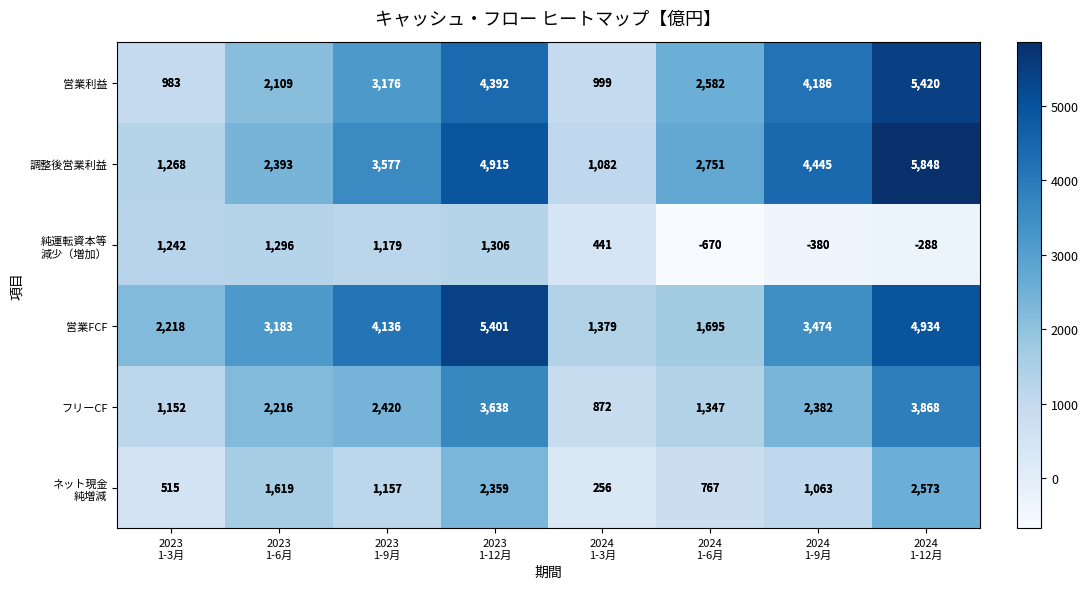

What is the maximum value for 調整後営業利益?

5848